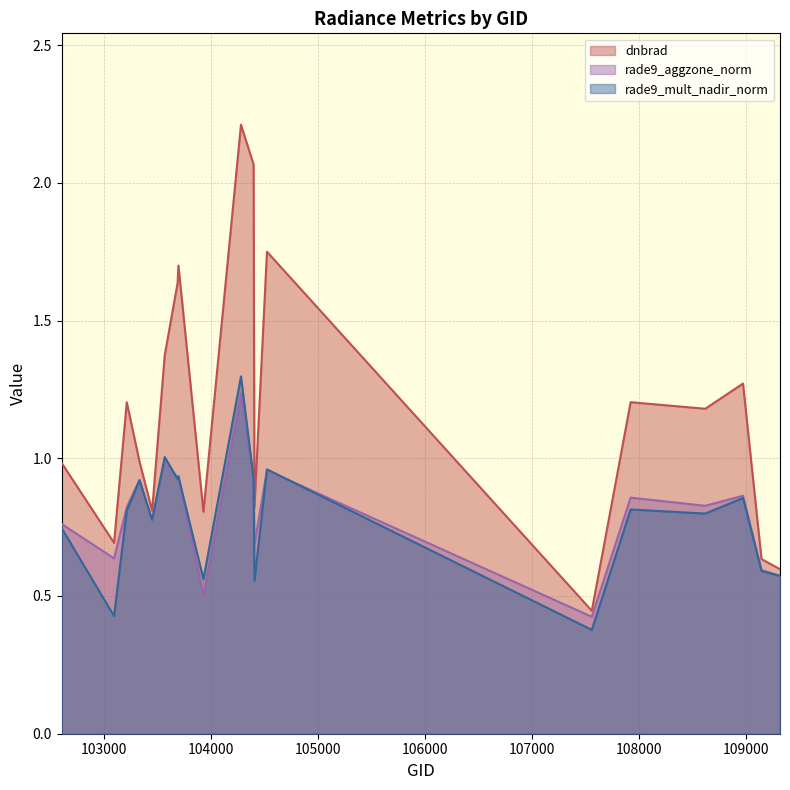

How many data points does each series have?

19